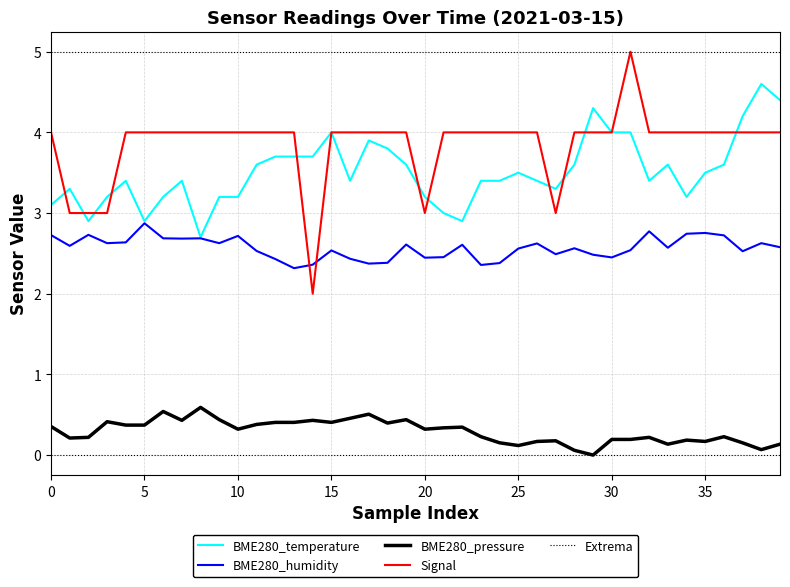

Is it true that Signal equals 5.3 at 33?

False